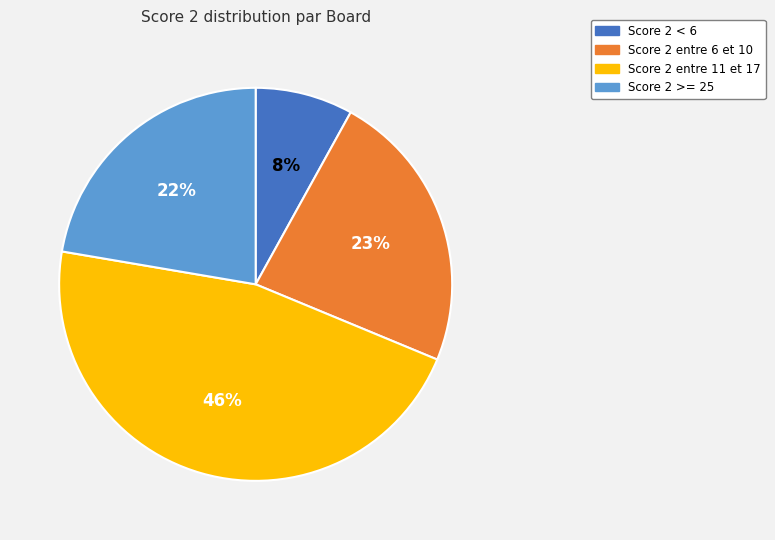

To the nearest percent, what is the difference between the largest and smallest slice percentages?

38%